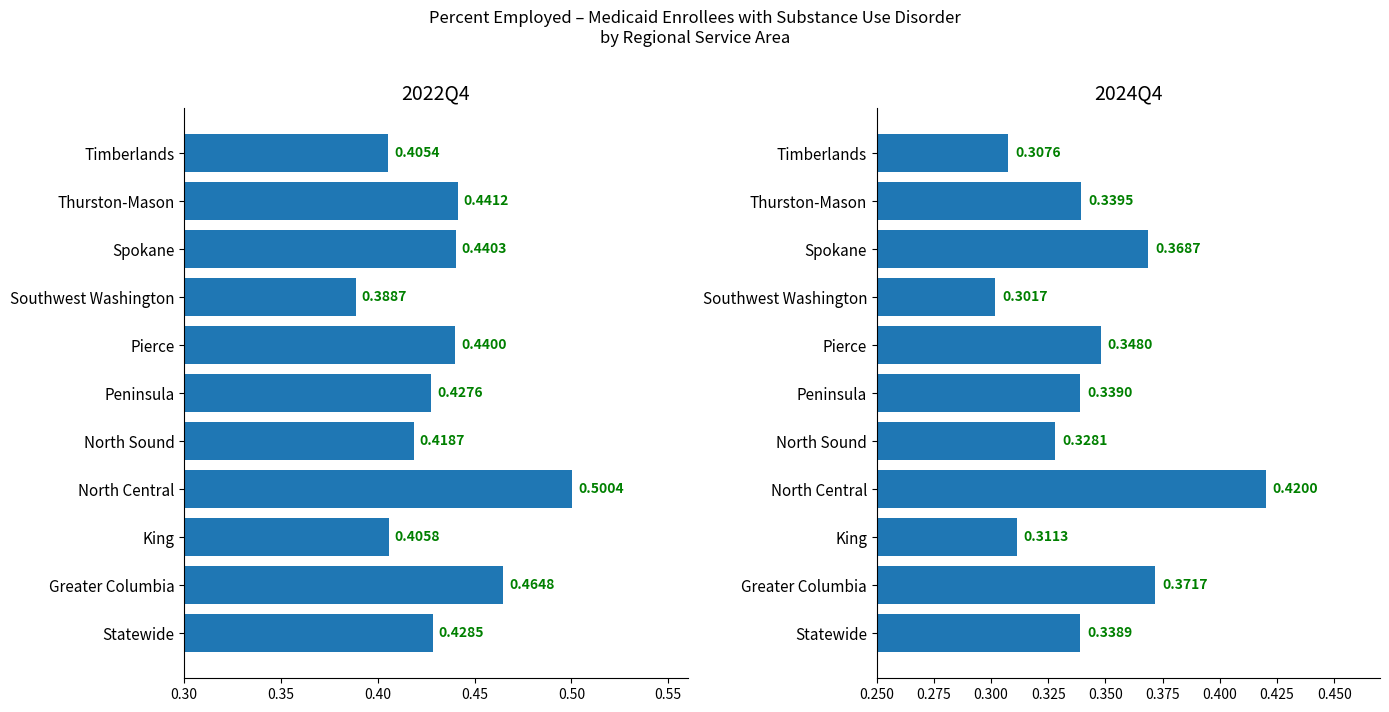

Which series has the largest range (max minus min)?

2024Q4